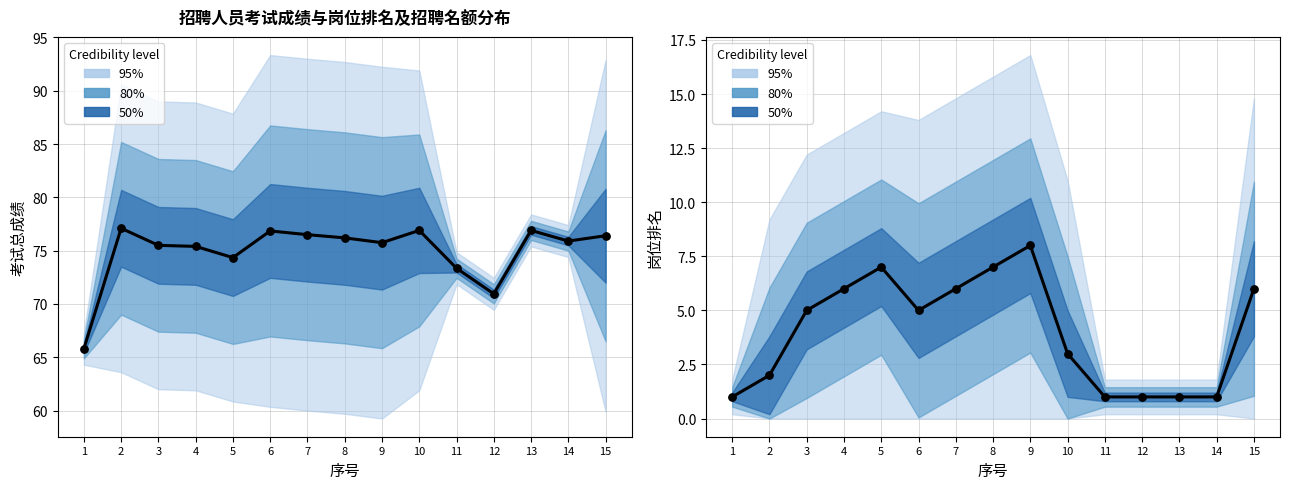

At how many categories does at least one series exceed 22?

15